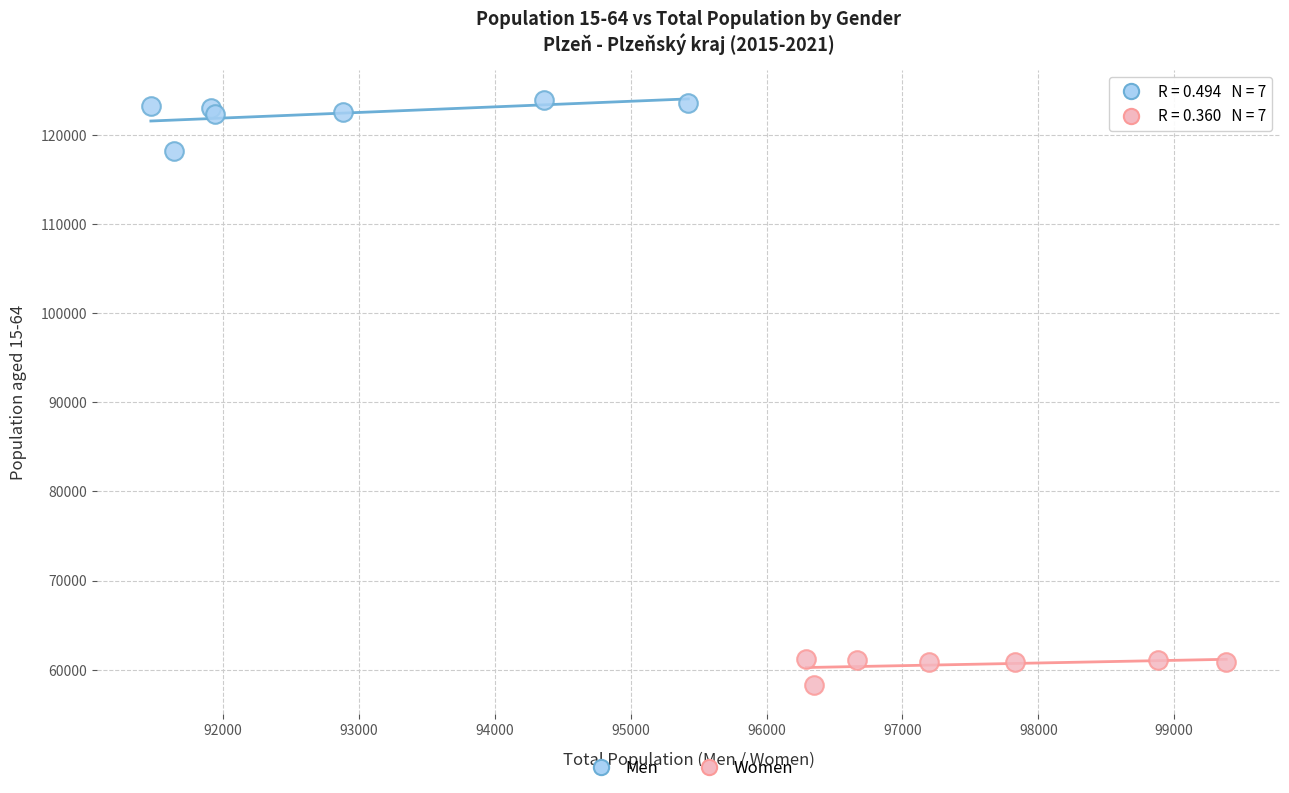

What are all the series names shown in the legend?

Men, Women